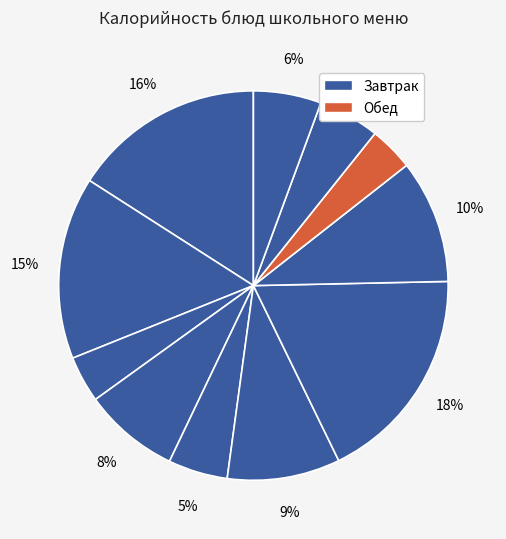

How many slices are in this pie chart?

11